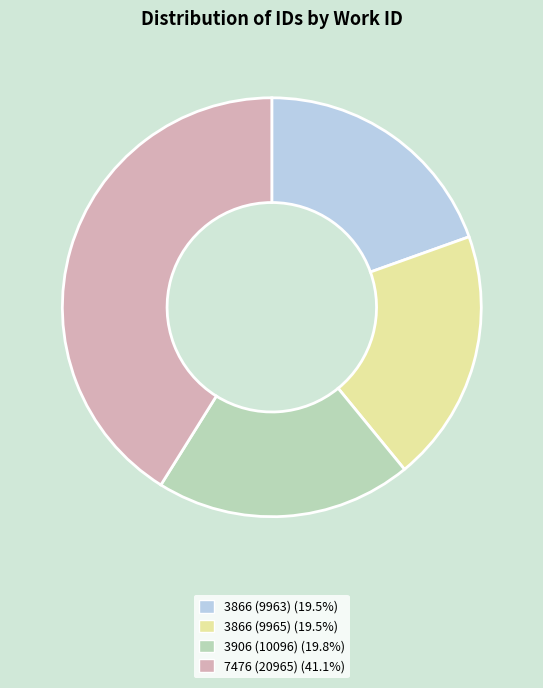

How many slices are in this pie chart?

4